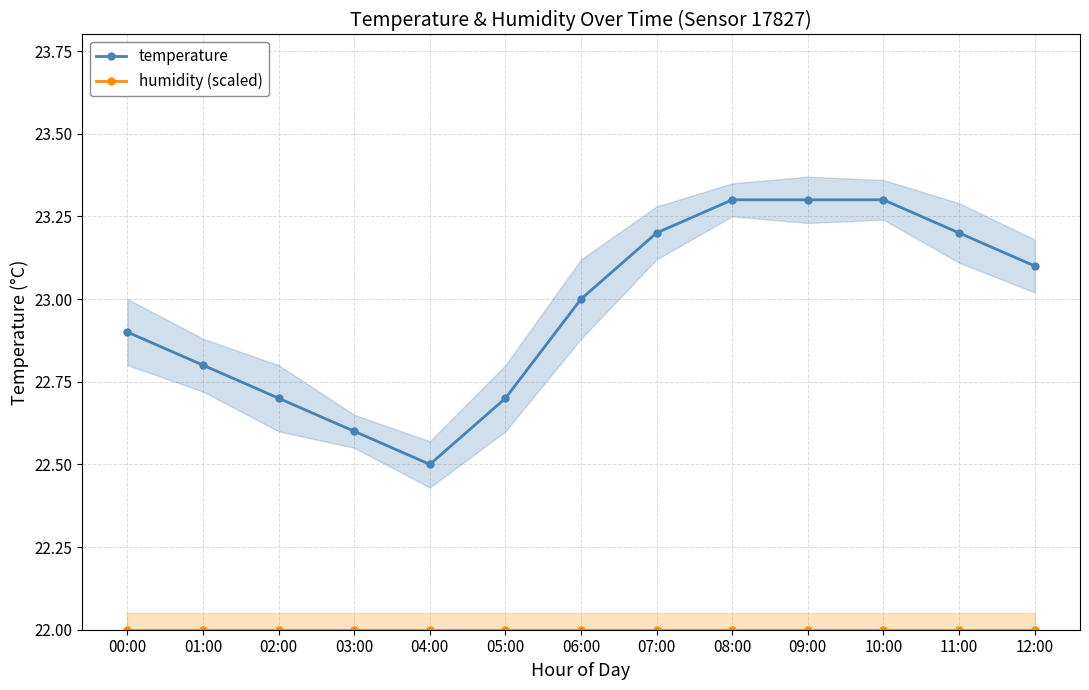

Reading left to right, what are all the values shown in this chart?

temperature: 00:00=22.9	01:00=22.8	02:00=22.7	03:00=22.6	04:00=22.5	05:00=22.7	06:00=23.0	07:00=23.2	08:00=23.3	09:00=23.3	10:00=23.3	11:00=23.2	12:00=23.1
humidity (scaled): 00:00=22.0	01:00=22.0	02:00=22.0	03:00=22.0	04:00=22.0	05:00=22.0	06:00=22.0	07:00=22.0	08:00=22.0	09:00=22.0	10:00=22.0	11:00=22.0	12:00=22.0